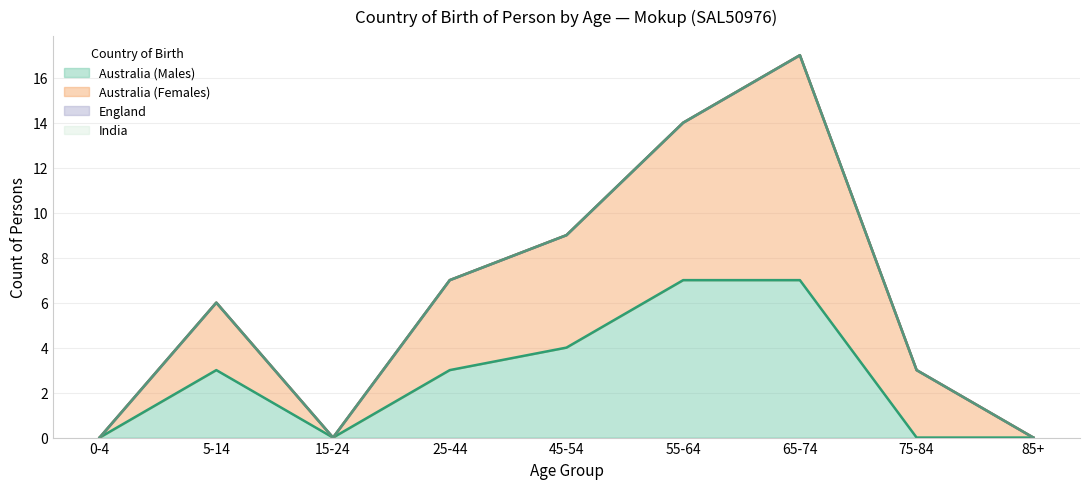

How many data points does each series have?

9